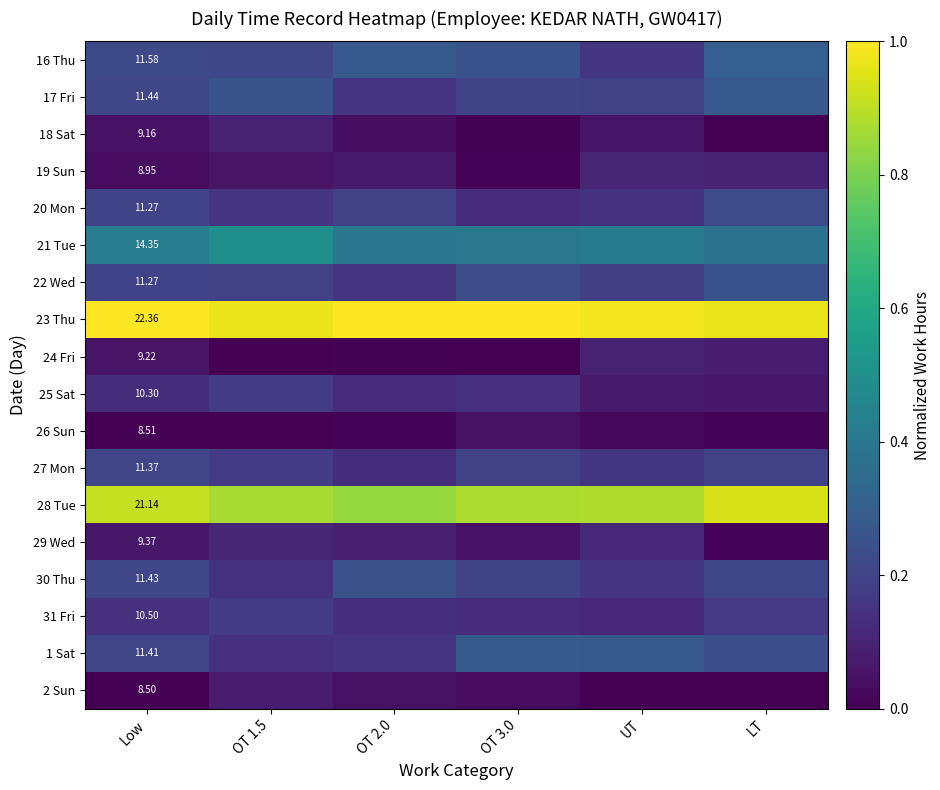

List the series in order of their peak value, highest first.

23 Thu, 28 Tue, 21 Tue, 16 Thu, 1 Sat, 17 Fri, 22 Wed, 30 Thu, 20 Mon, 27 Mon, 31 Fri, 25 Sat, 29 Wed, 19 Sun, 18 Sat, 24 Fri, 2 Sun, 26 Sun